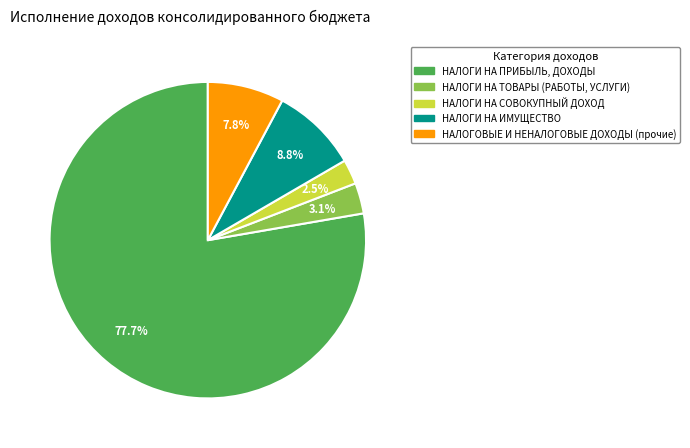

Is there a majority slice in this chart?

Yes